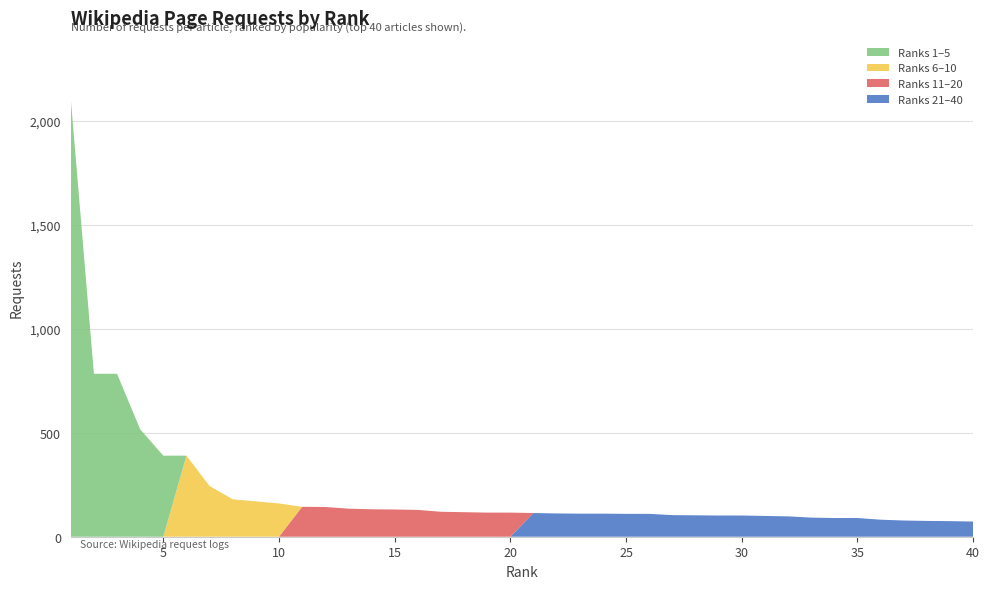

Reading left to right, what are all the values shown in this chart?

1=2107	2=784	3=784	4=517	5=390	6=390	7=244	8=180	9=170	10=160	11=144	12=143	13=135	14=132	15=131	16=129	17=120	18=118	19=116	20=116	21=114	22=112	23=111	24=111	25=110	26=110	27=104	28=103	29=102	30=102	31=100	32=98	33=92	34=90	35=90	36=82	37=78	38=76	39=75	40=73